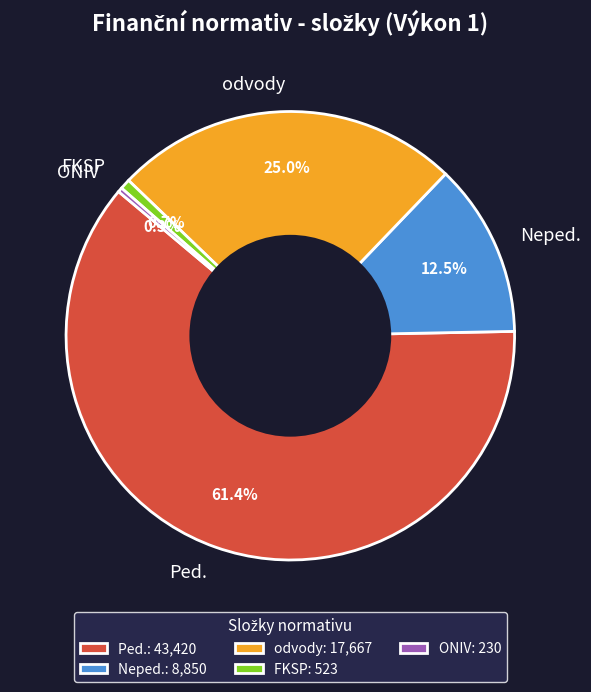

Do FKSP and ONIV together represent more than half of the pie?

No